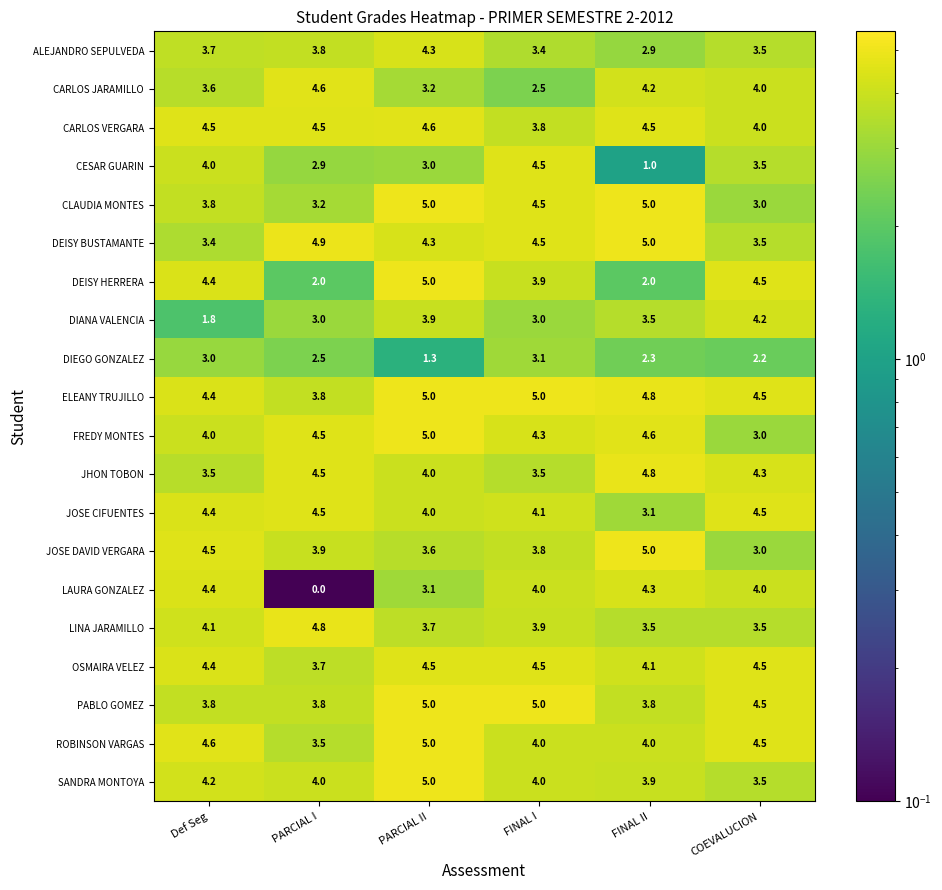

At which category does the chart reach its minimum across all series?

PARCIAL I